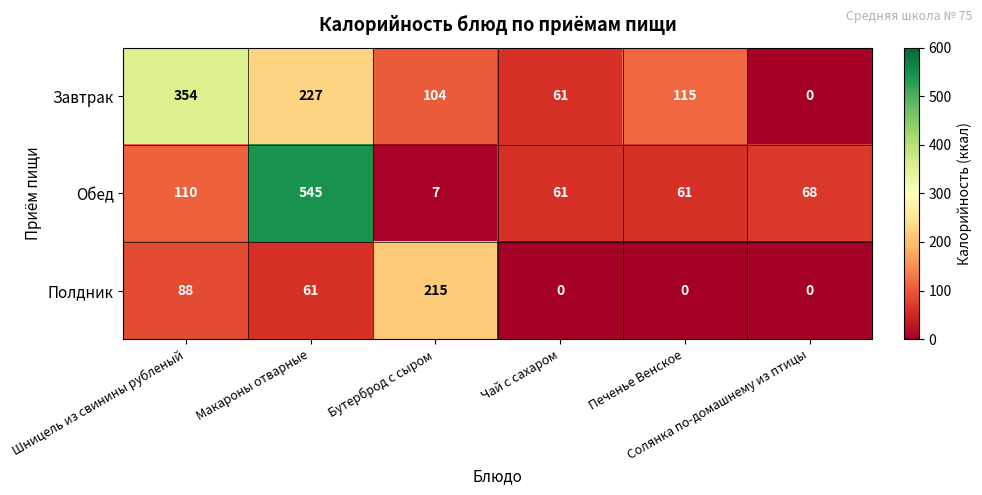

How many values in the Полдник series are below 61?

3